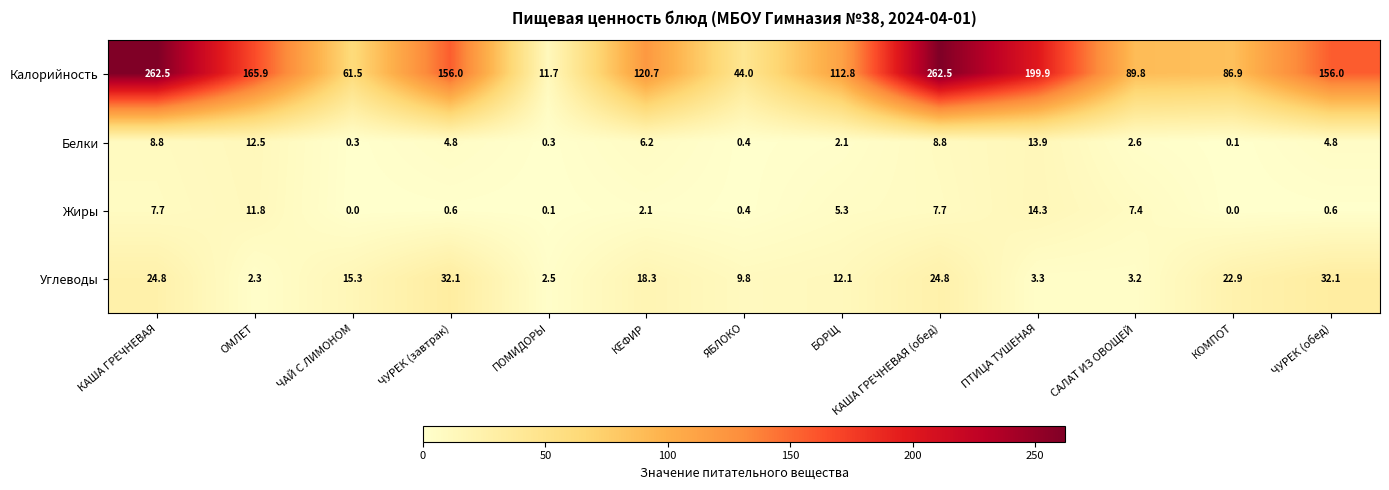

What is the total value across all series at КОМПОТ?

109.9